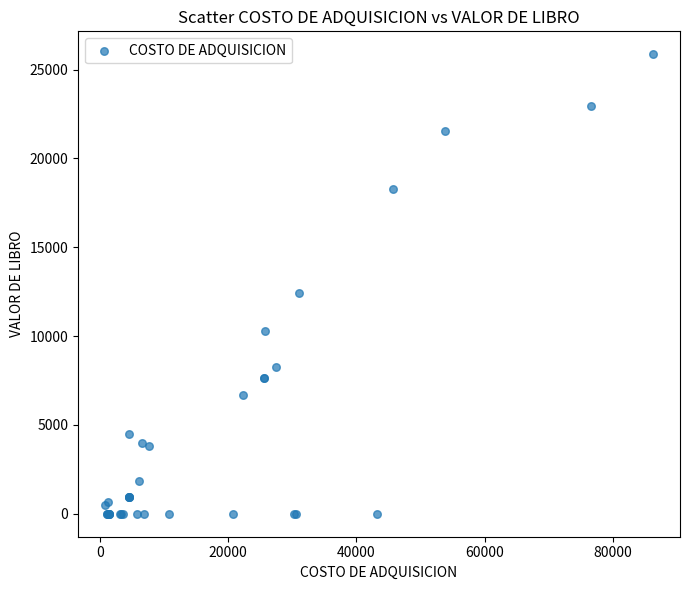

What Y value in the scatter plot is closest to 12931?

12450.2